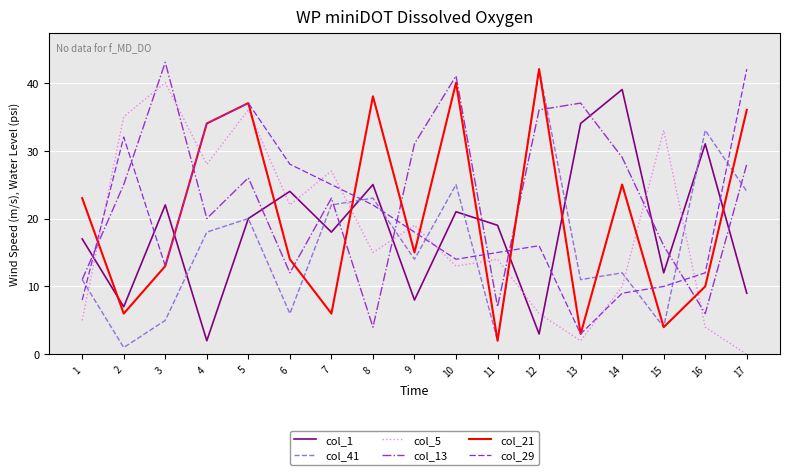

Which series has the largest range (max minus min)?

col_41